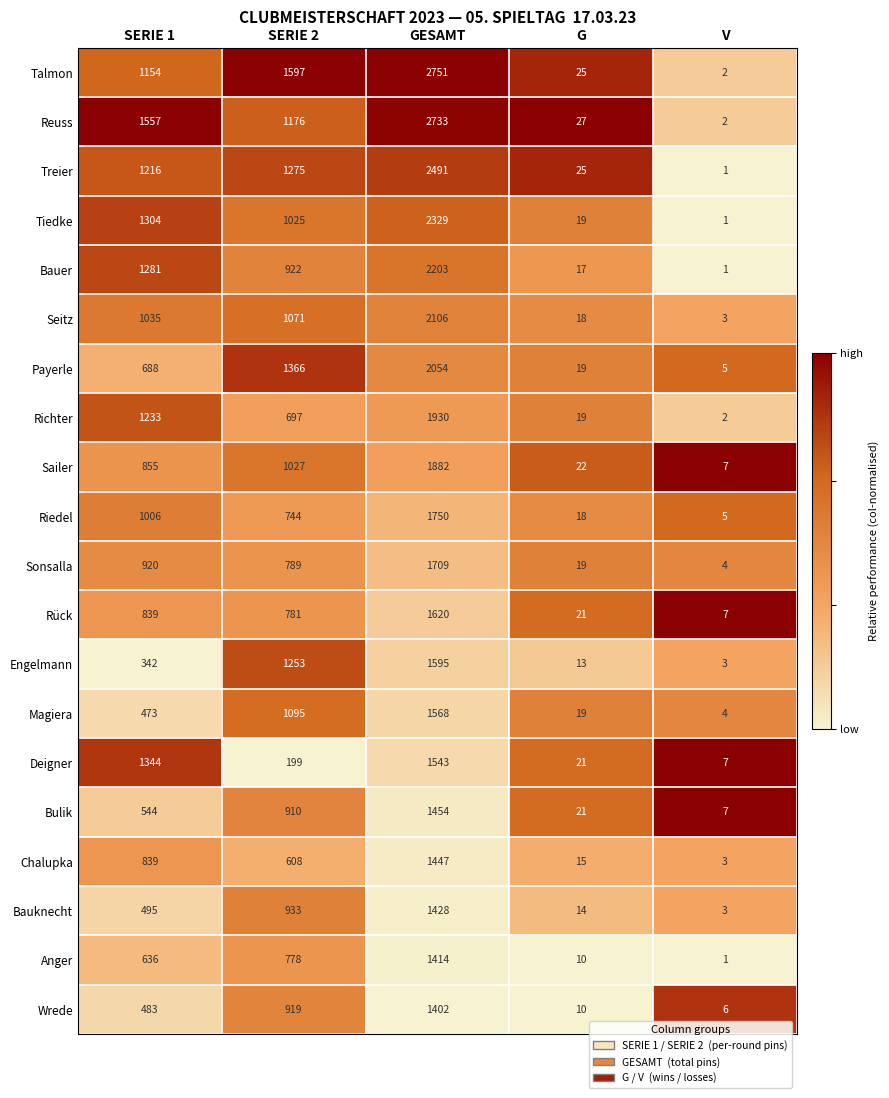

What is the total value across all series at GESAMT?

37409